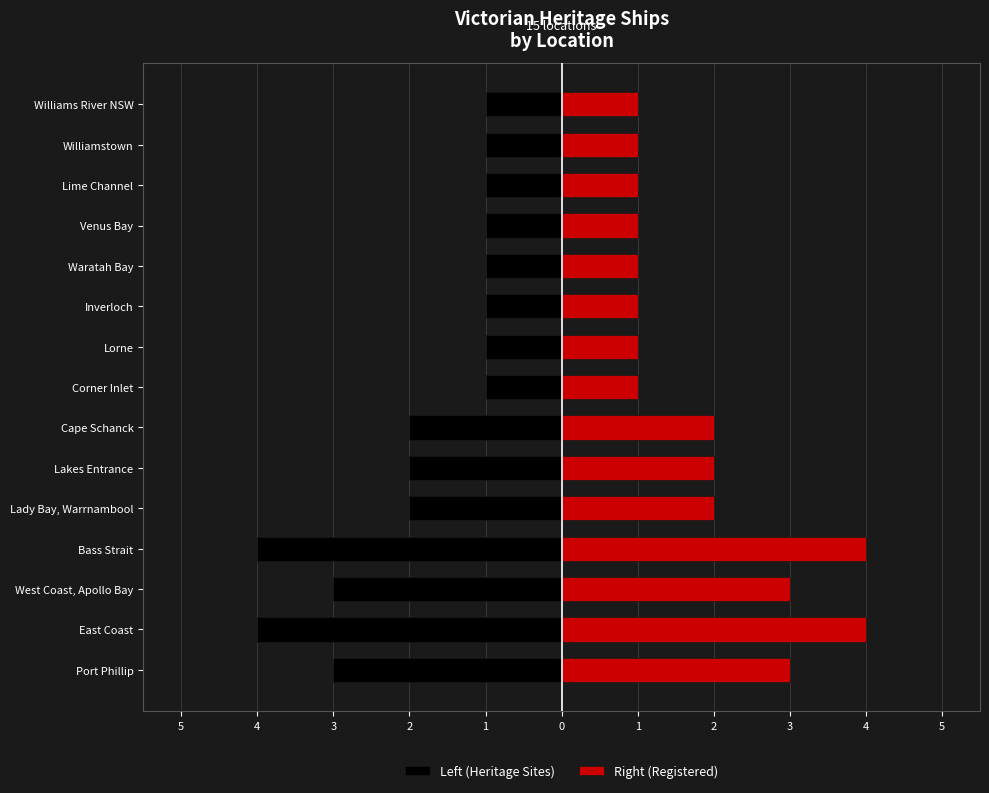

Rank the series by their average value, from highest to lowest.

Right (Registered), Left (Heritage Sites)